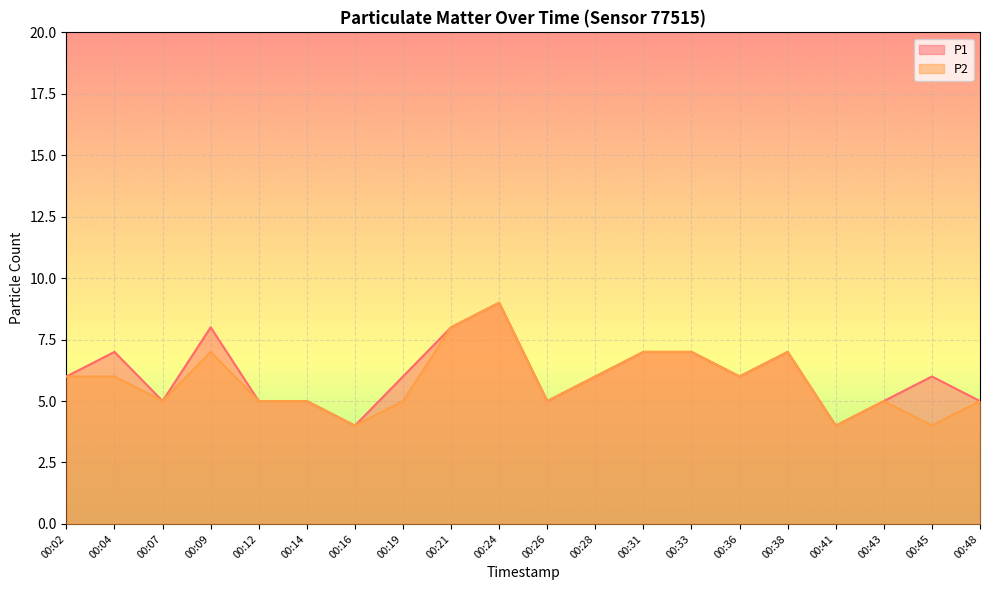

Which has a higher value, 00:12 or 00:19?

00:19